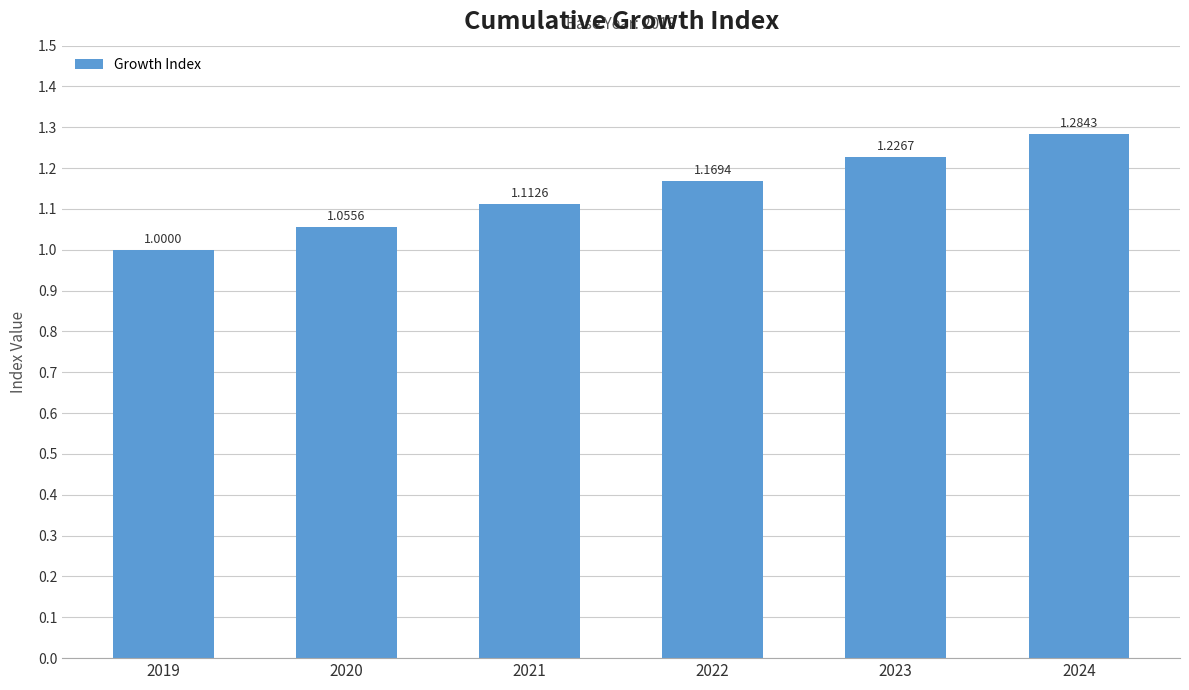

List the labels in order of value, largest first.

2024, 2023, 2022, 2021, 2020, 2019